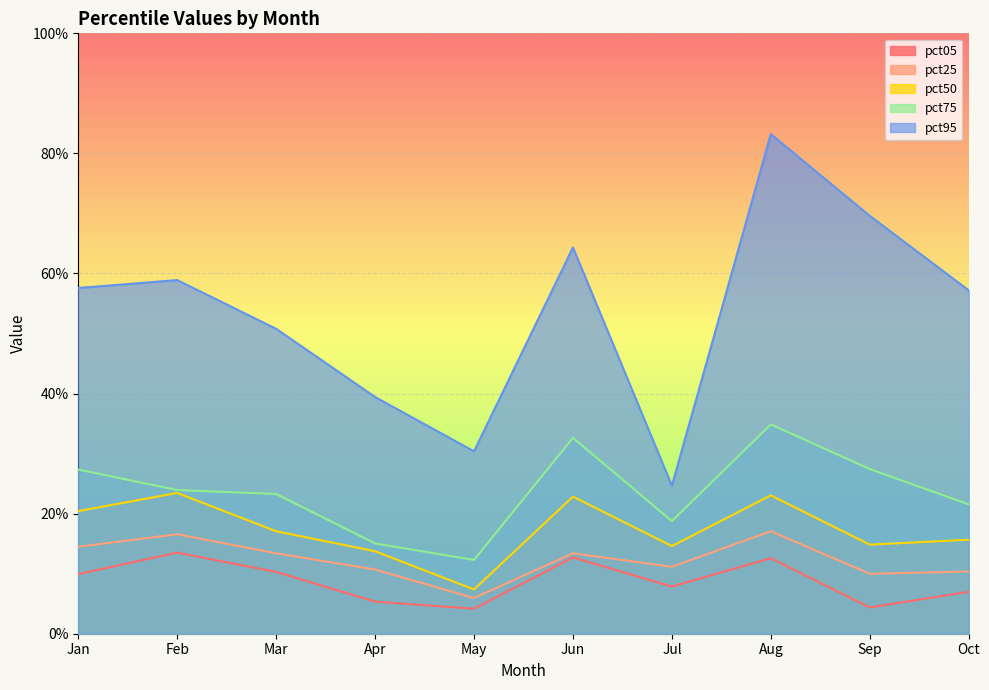

Which category has the lowest value in the pct95 series?

Jul